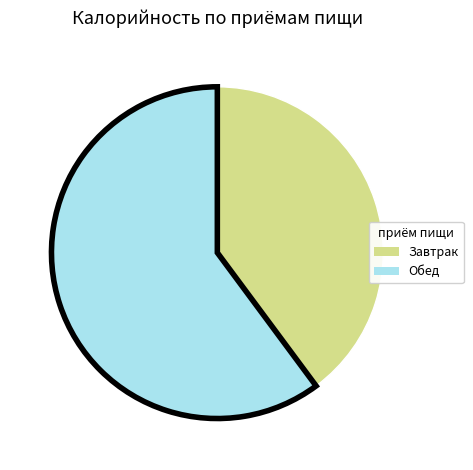

Combined, do Обед and Завтрак account for over 50%?

Yes